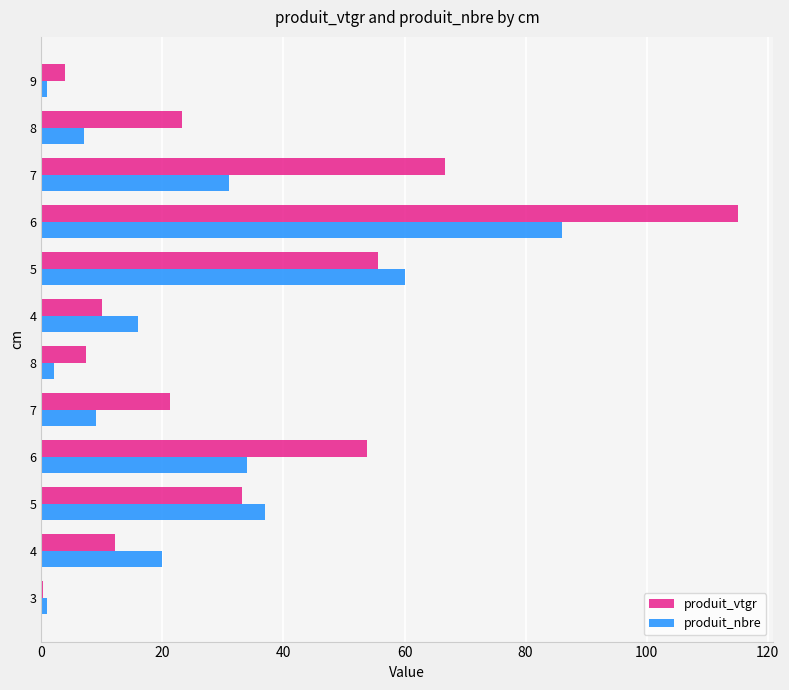

How many categories are shown in the chart?

12